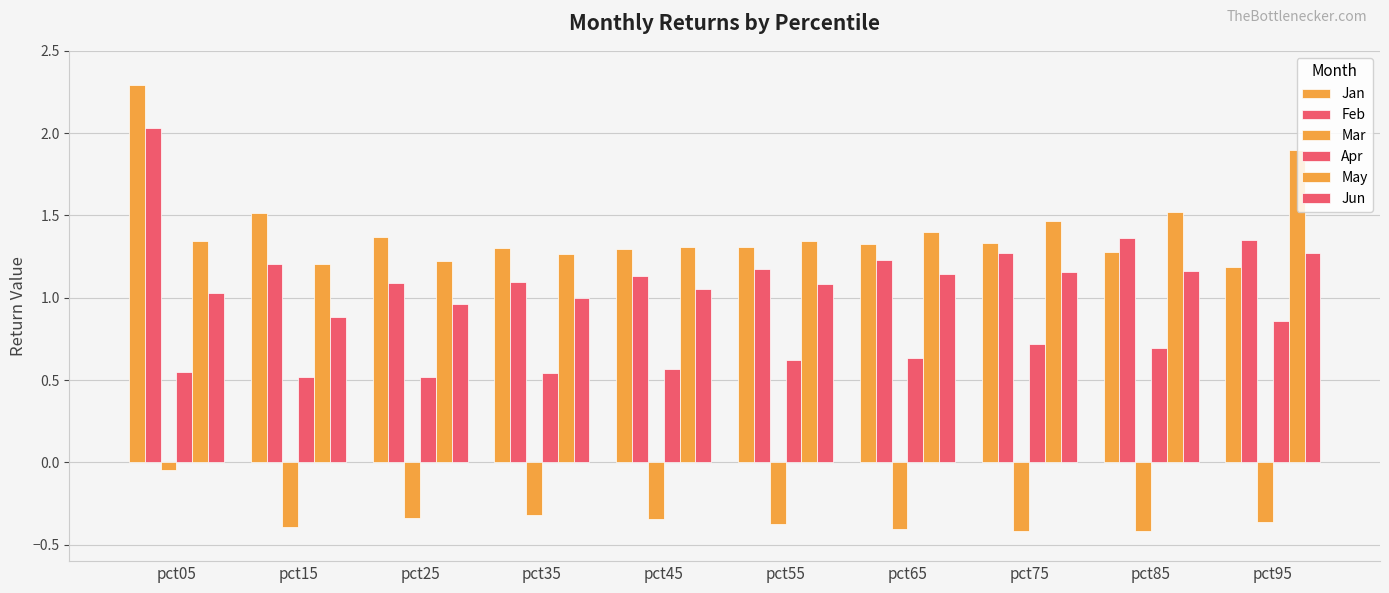

At which category does the chart reach its peak across all series?

pct05